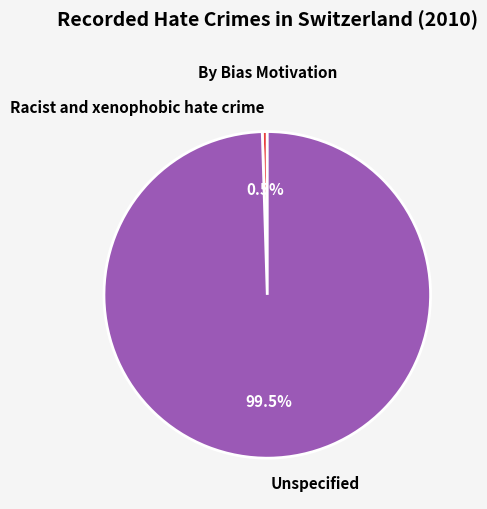

Count the number of slices in the pie.

2